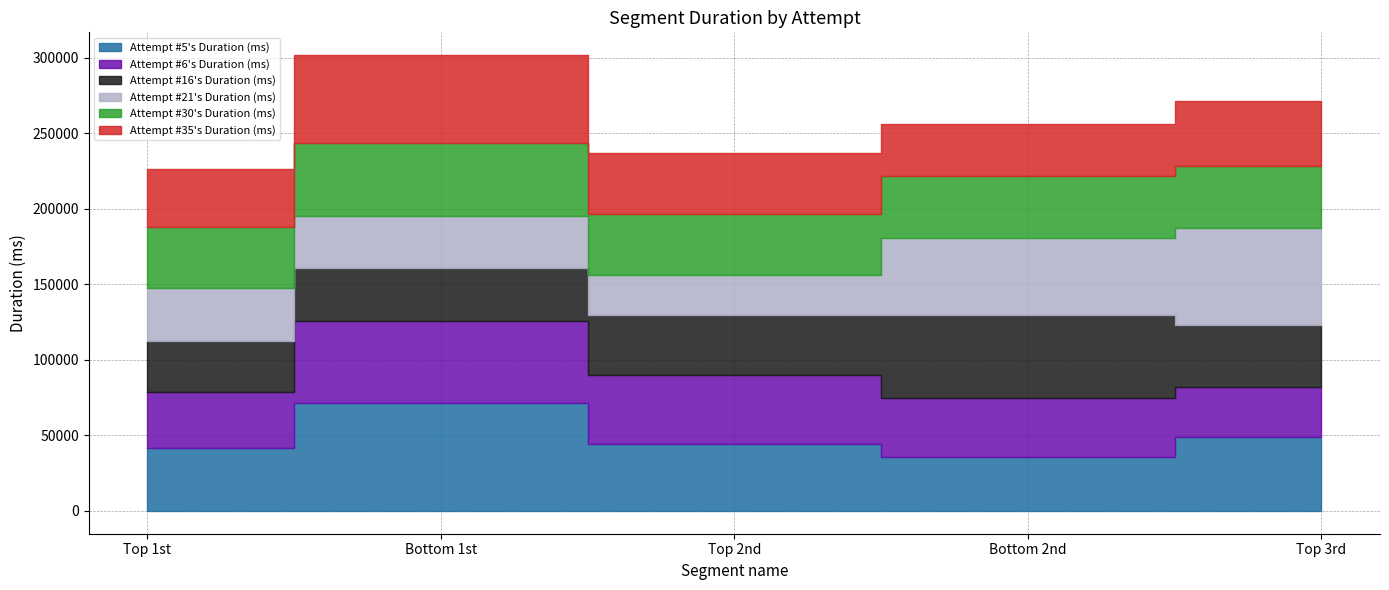

Is the value of Attempt #35's Duration (ms) at Top 2nd greater than the value of Attempt #30's Duration (ms) at Top 2nd?

No